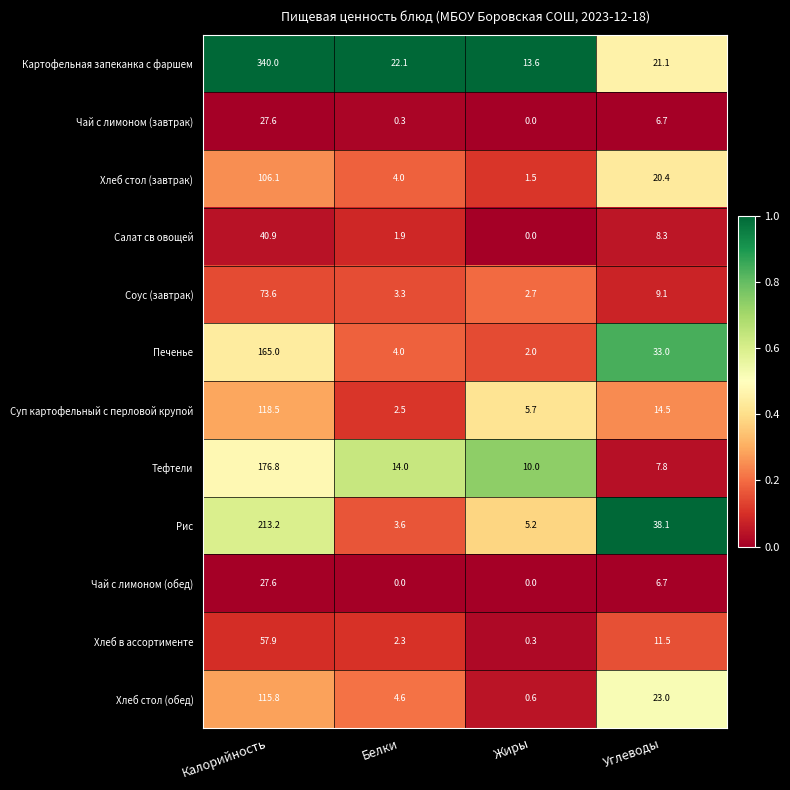

What is the greatest value displayed?

340.0